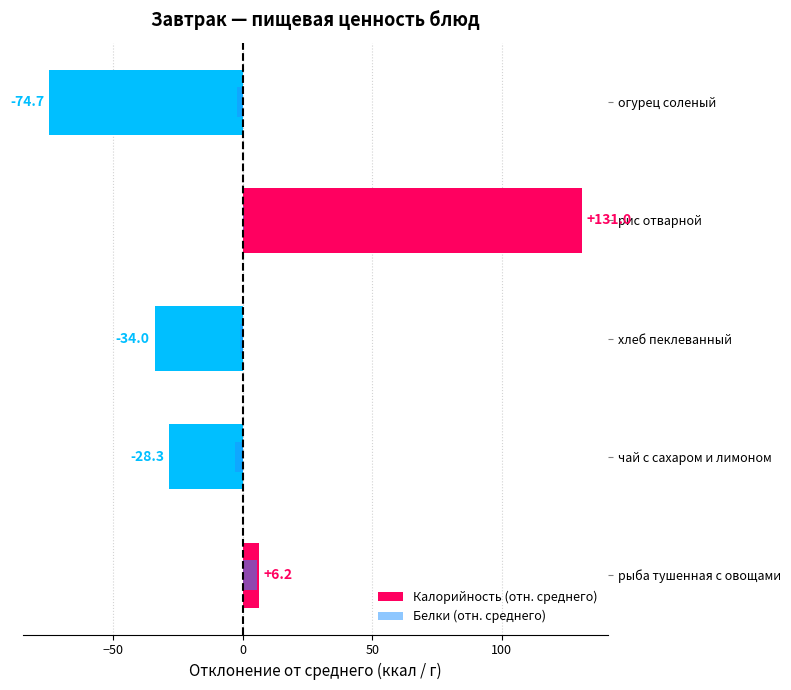

How many values in Калорийность (отн. среднего) are above zero?

2